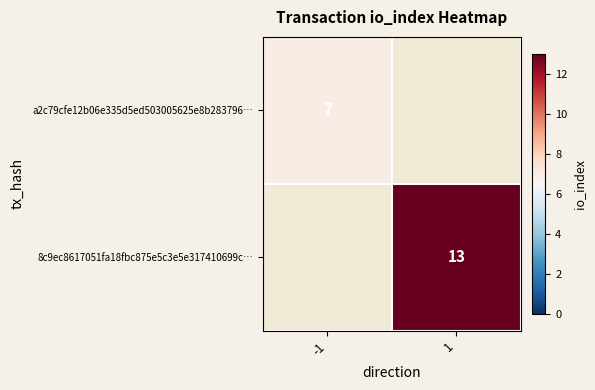

The value of a2c79cfe12b06e335d5ed503005625e8b283796… at -1 is 12. True or false?

False